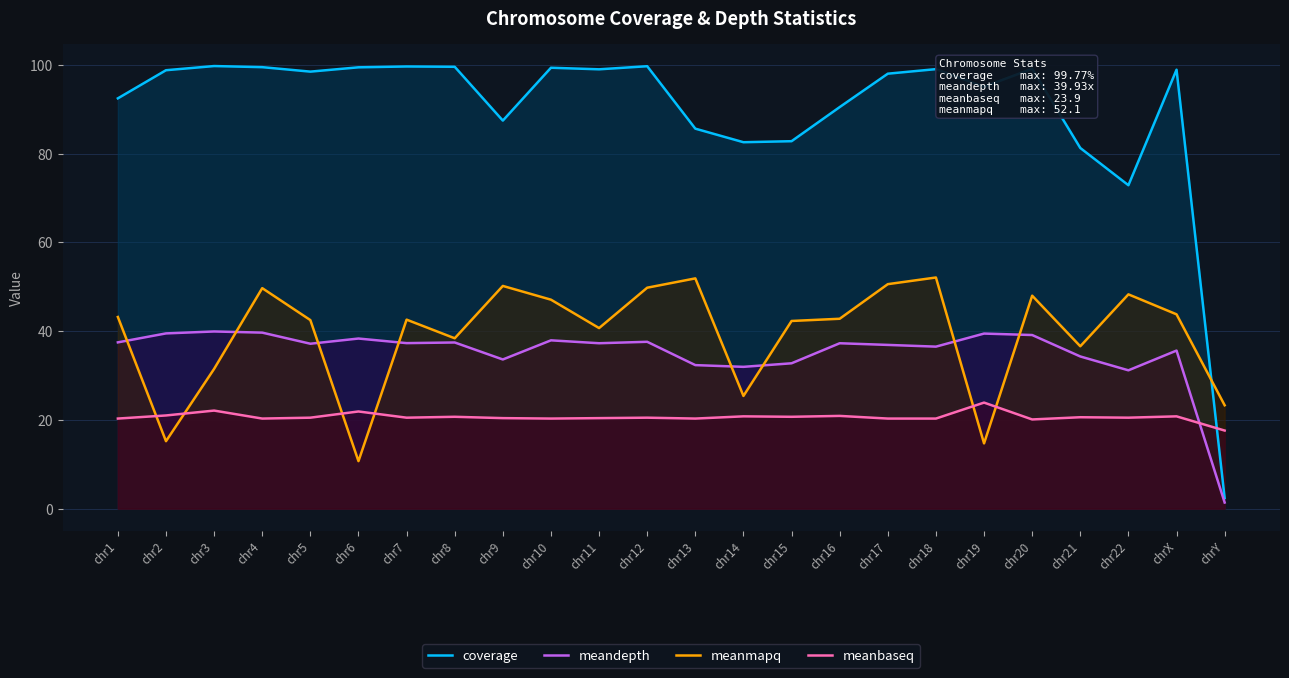

Which series ends up on top after the final intersection of coverage and meanmapq?

meanmapq